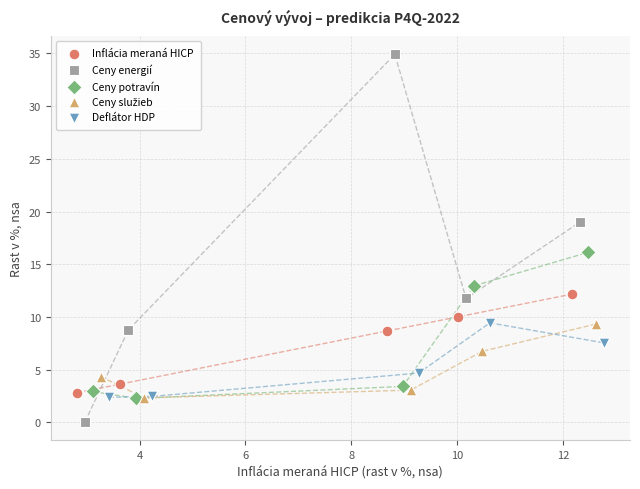

Which series contains the lowest Y value?

Ceny energií